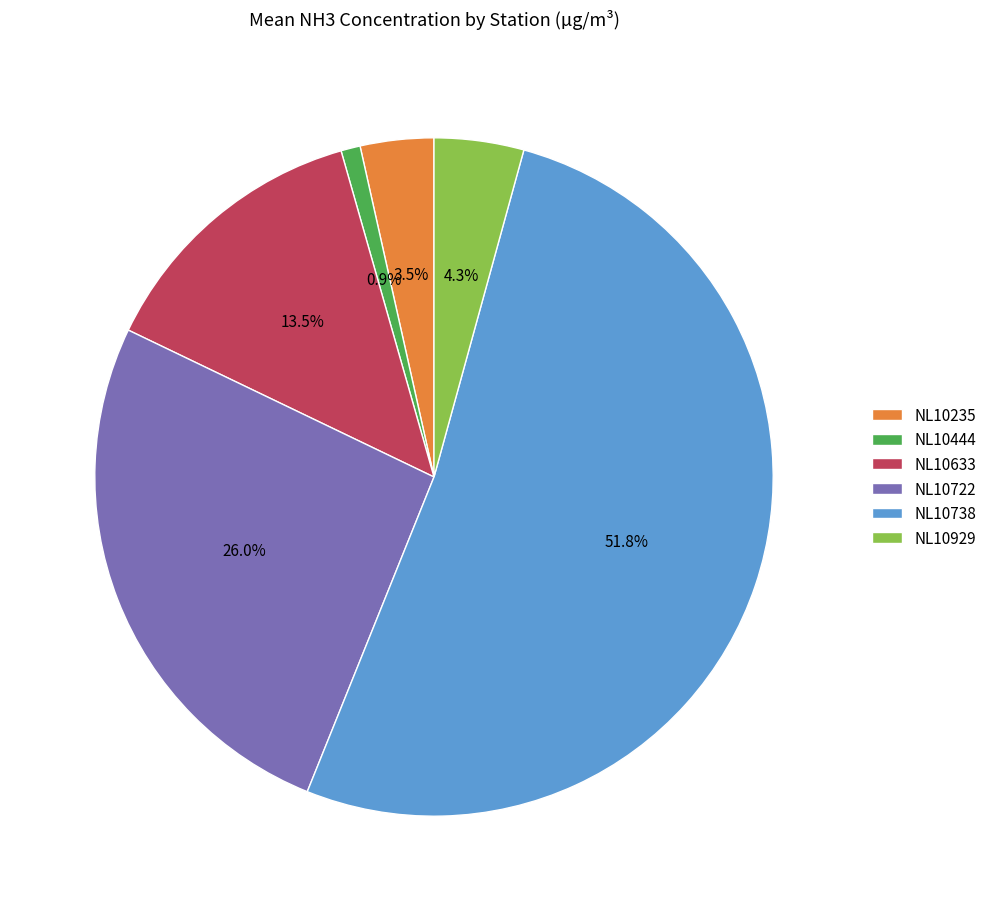

What percentage do NL10235 and NL10633 together represent?

17.0%